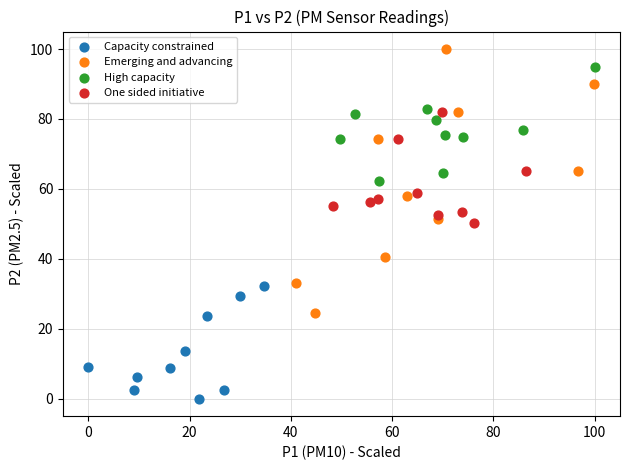

Which series has the widest spread of Y values?

Emerging and advancing